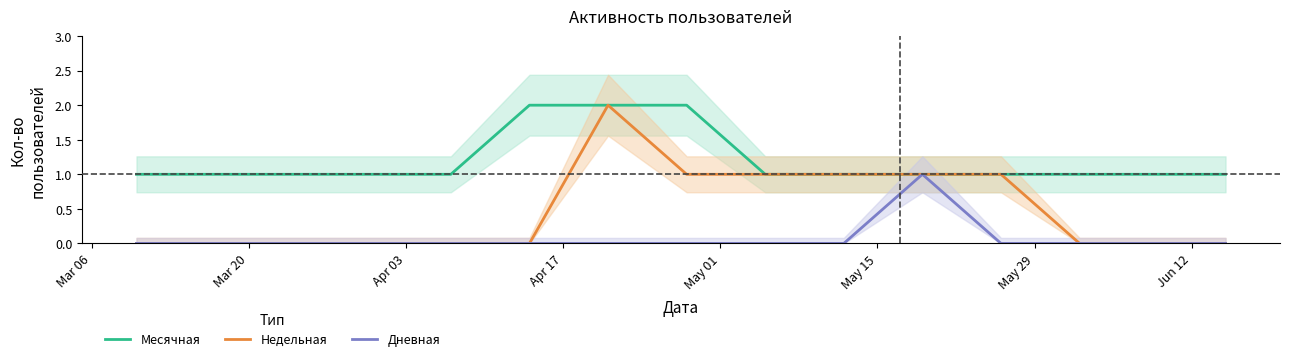

True or false: Недельная and Месячная cross at least once.

False